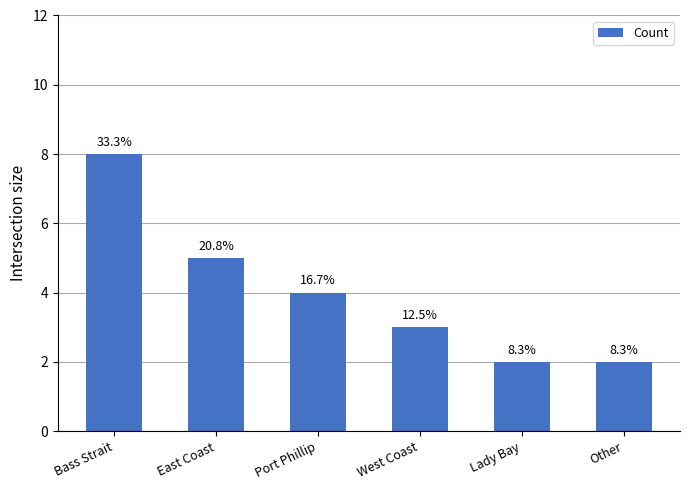

Which label corresponds to the smallest value in the chart?

Lady Bay